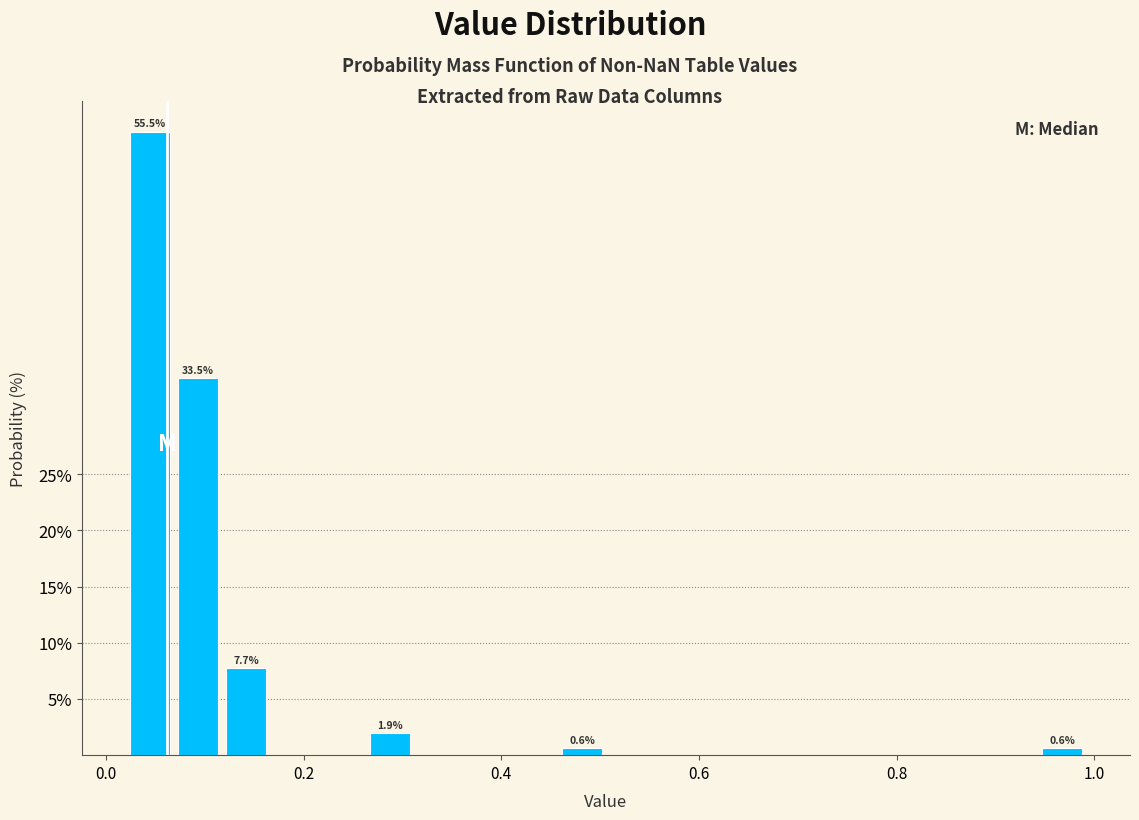

Around what value on the x-axis is the tallest bar? Give the approximate position of its centre, as read against the axis.

0.04